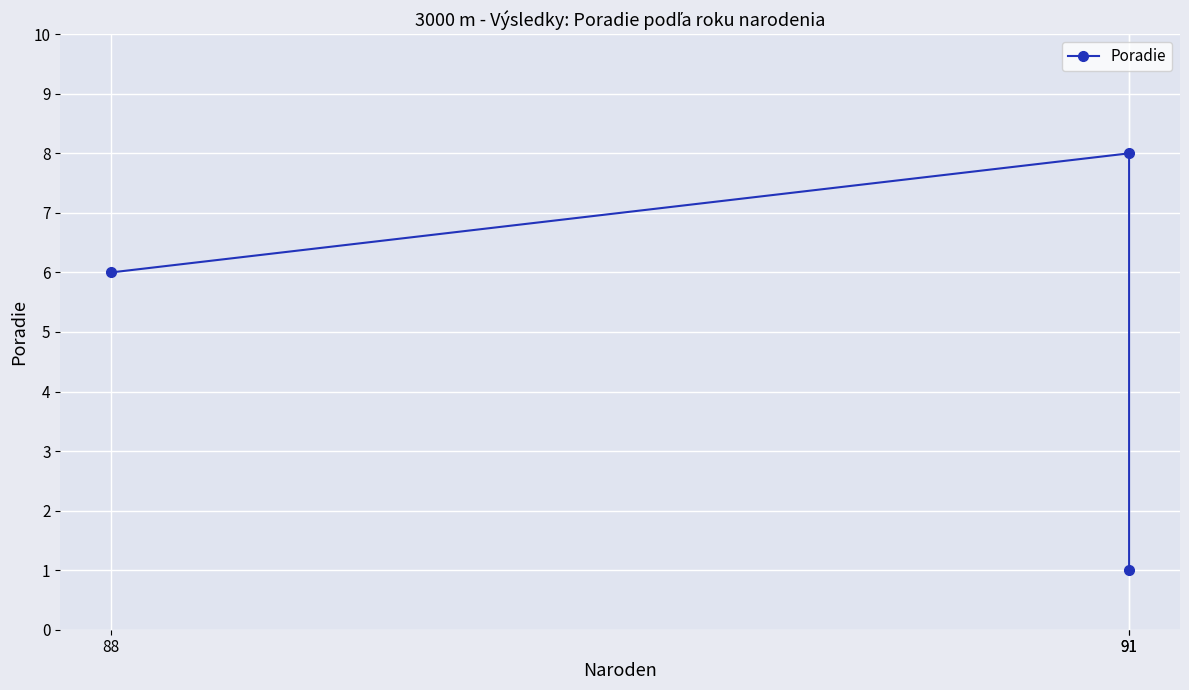

What is the difference between the maximum and minimum values?

7